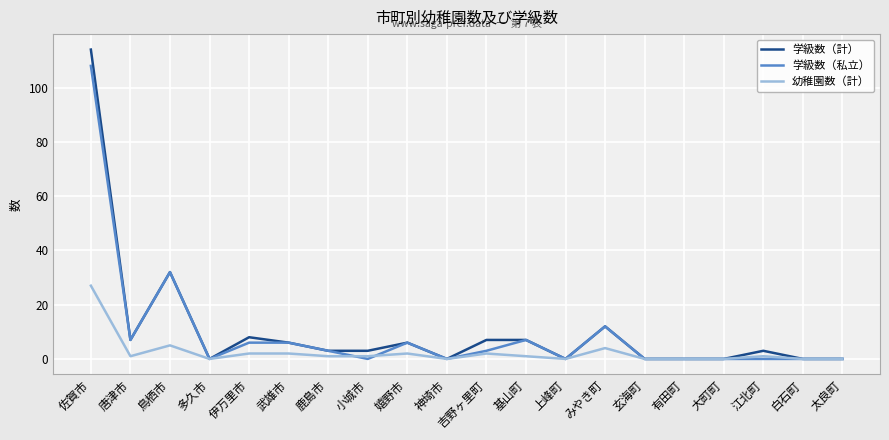

True or false: 学級数（計） has more than 0 points higher than both neighbors.

True